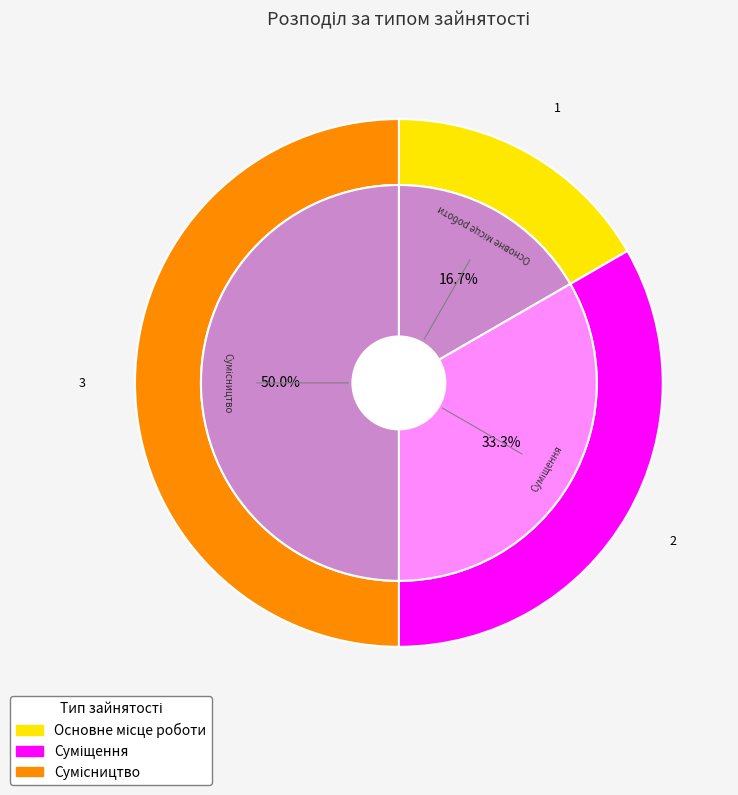

True or false: Основне місце роботи accounts for 22% of the total.

False